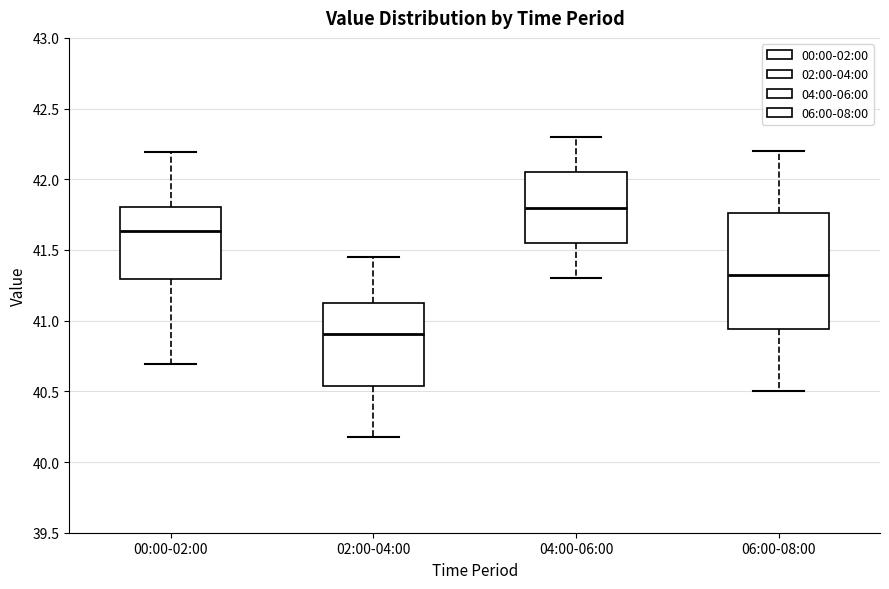

Which box is the tallest, from its lower edge to its upper edge?

06:00-08:00